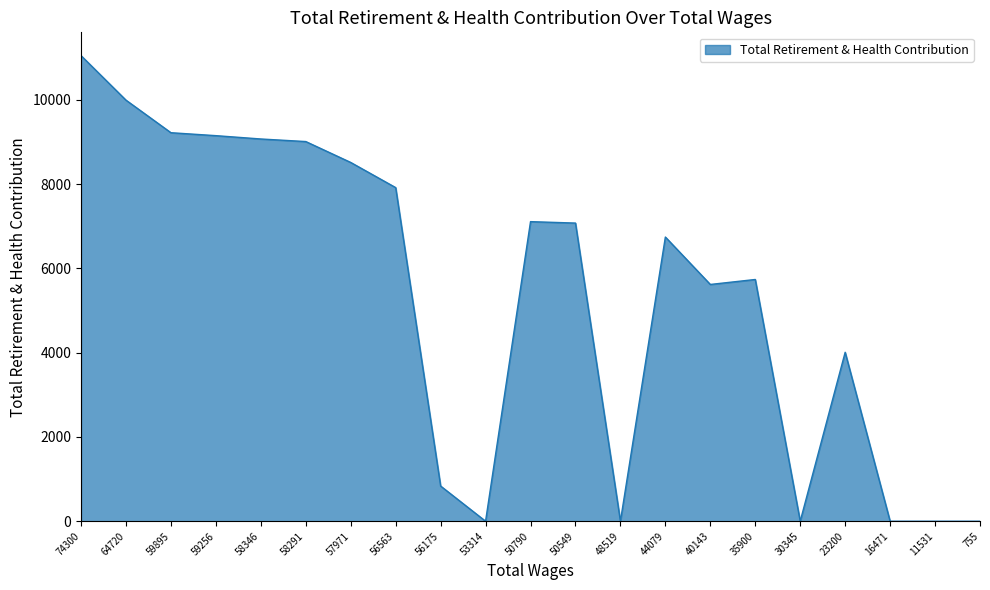

True or false: the data shows 9152 at 59256.

True